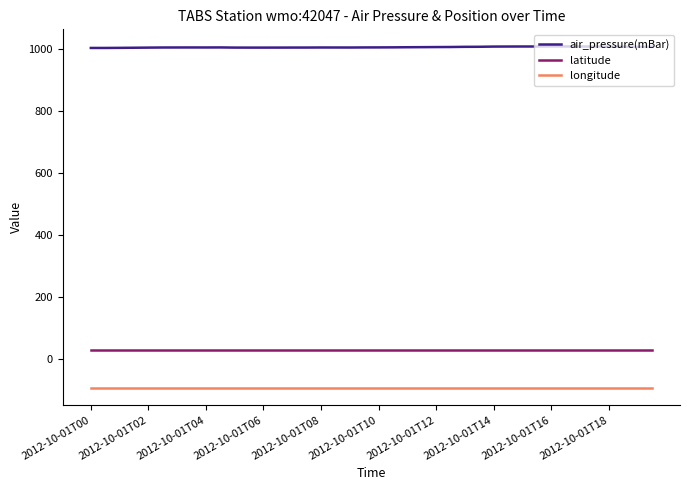

What is the lowest value of the latitude series?

27.9